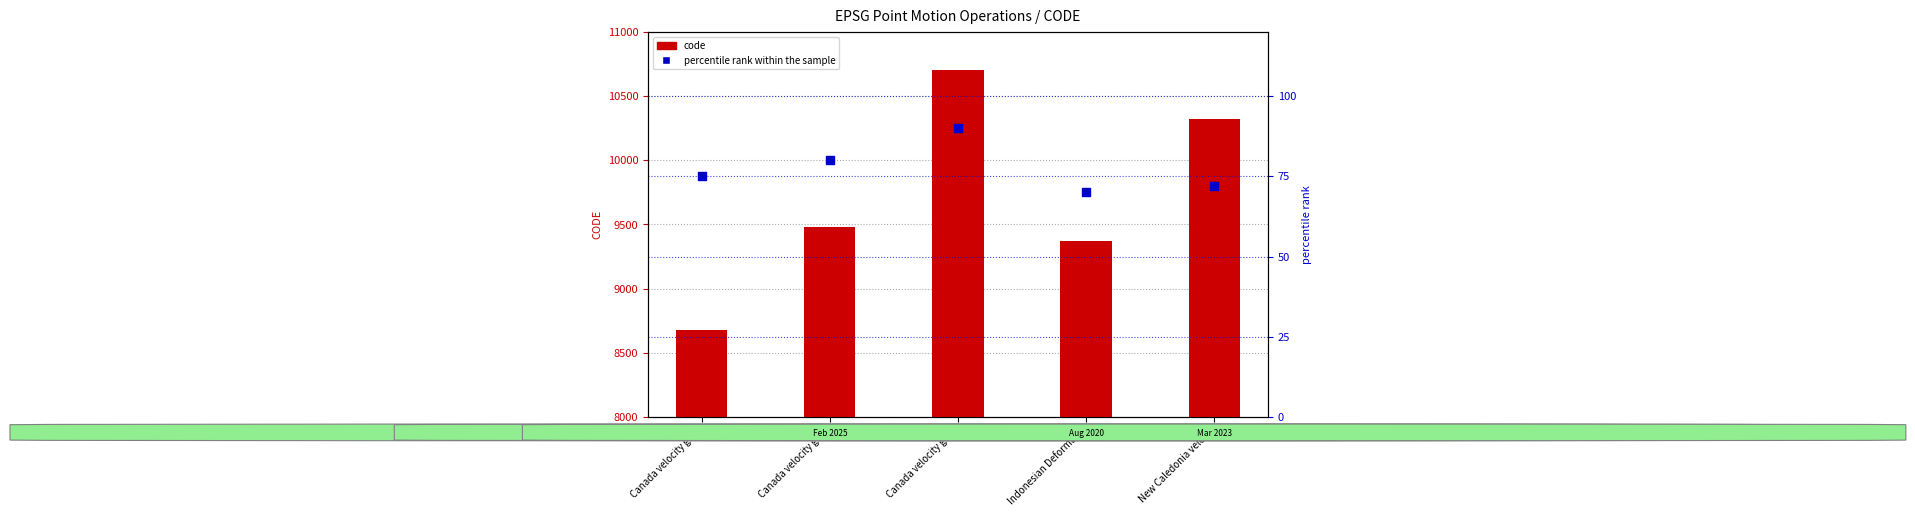

At how many categories does at least one series exceed 246?

5